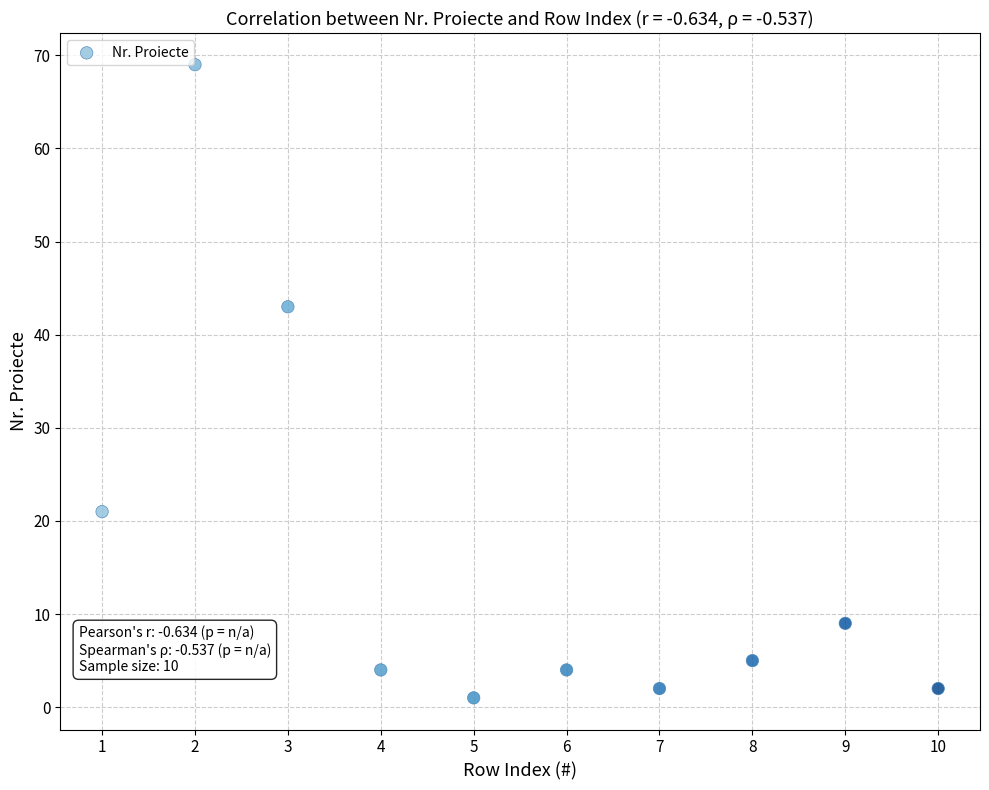

What is the range of X values (max minus min)?

9